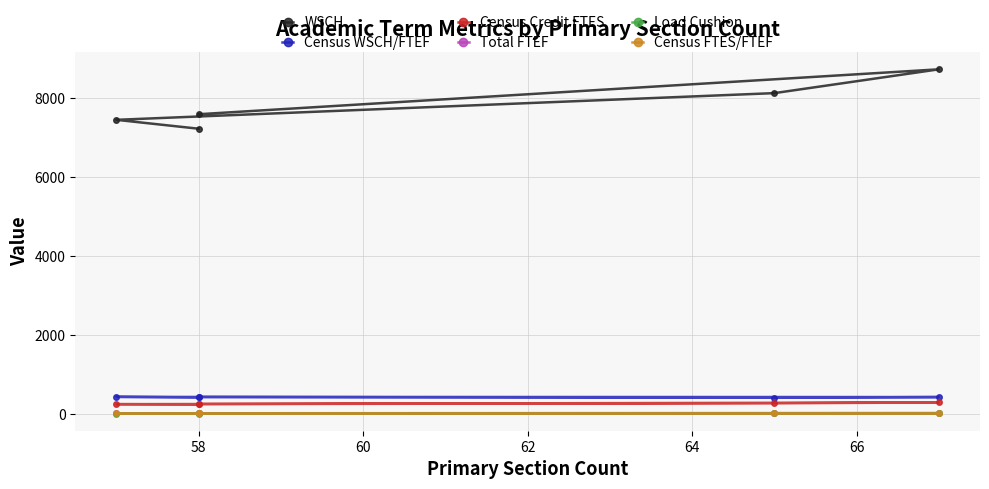

Read the Census WSCH/FTEF value at 58.

427.7